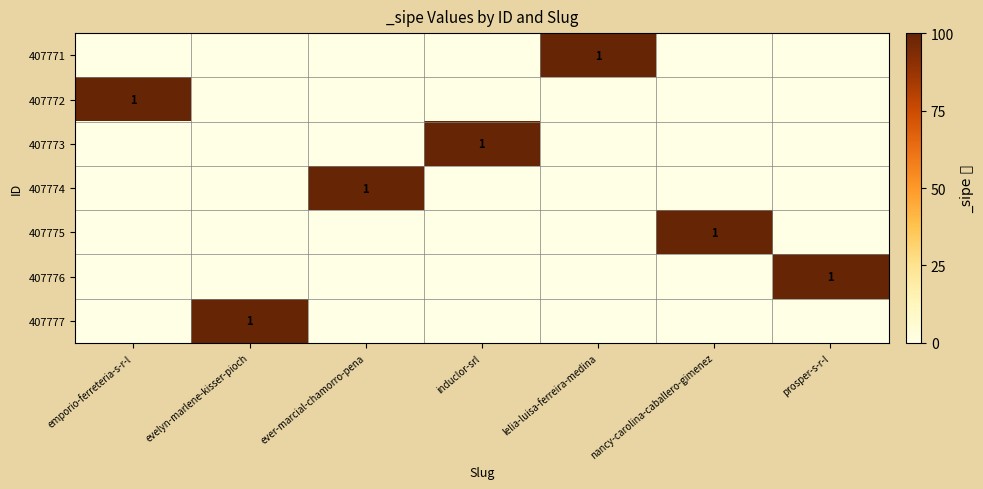

True or false: 407774 has a value of 2 at ever-marcial-chamorro-pena.

False